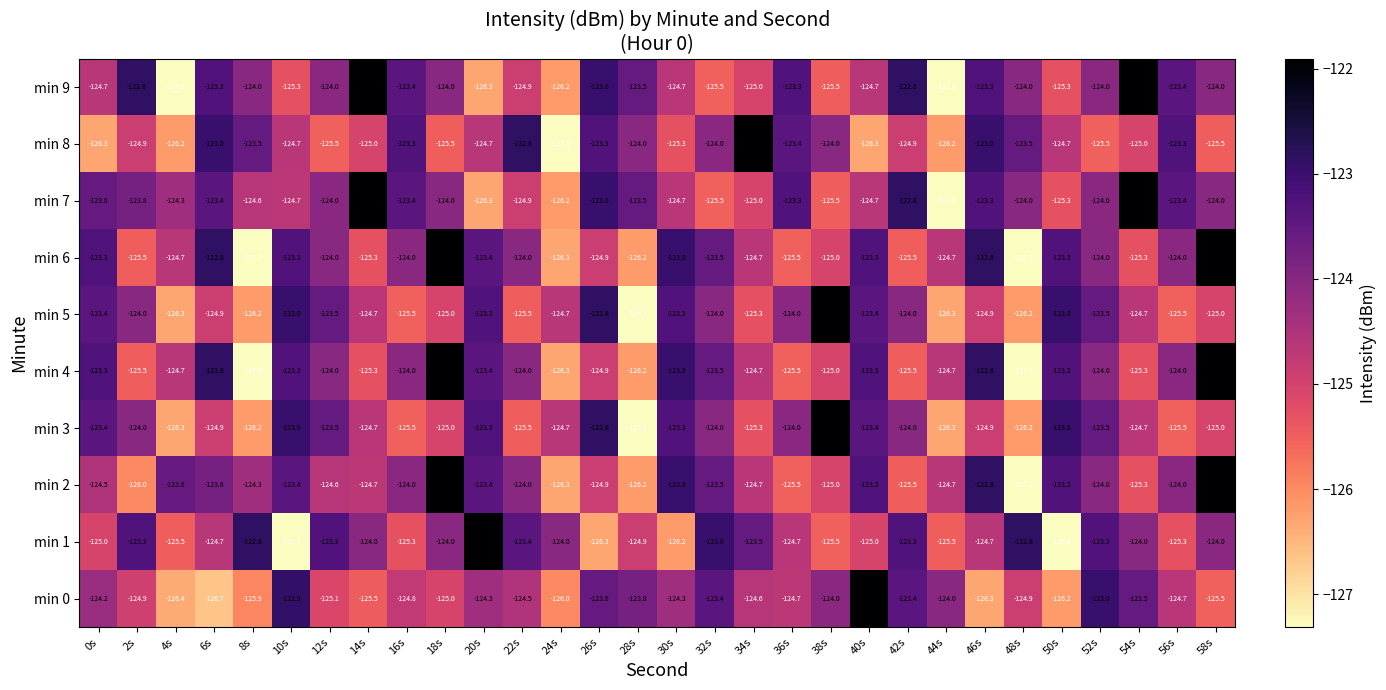

What is the spread (max minus min) of values at 12s?

2.2